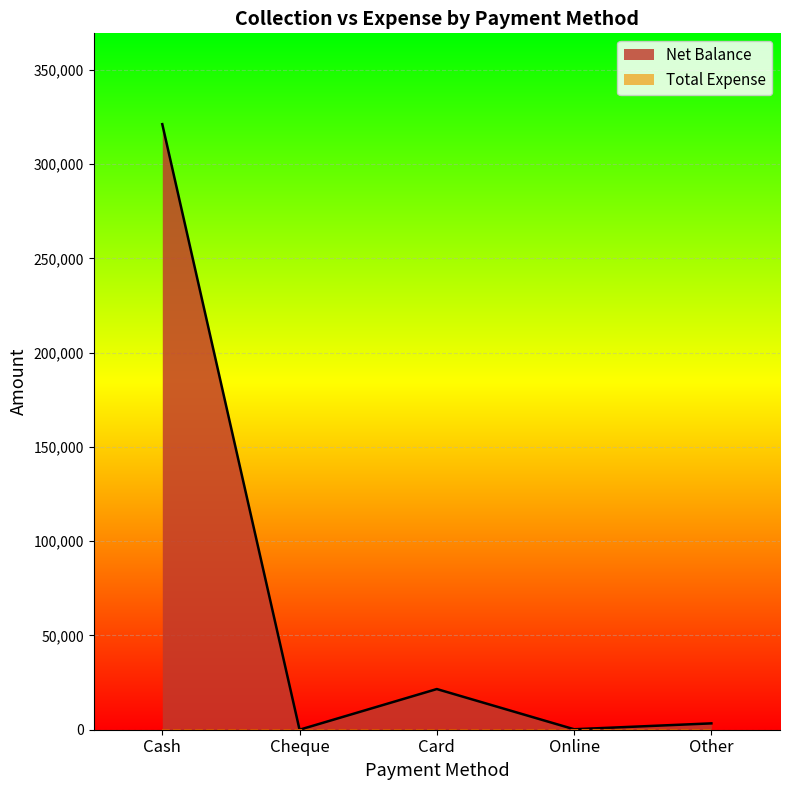

The chart shows a value of 338 at Online. True or false?

False